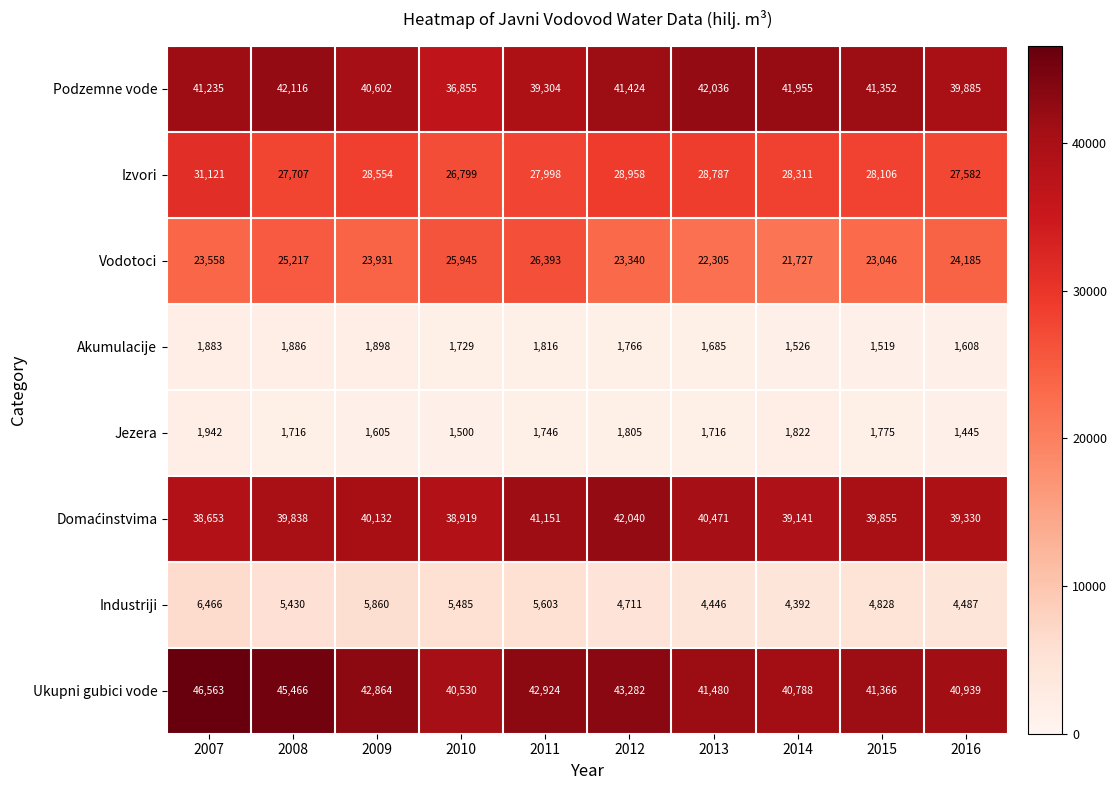

At which category does the chart reach its minimum across all series?

2016